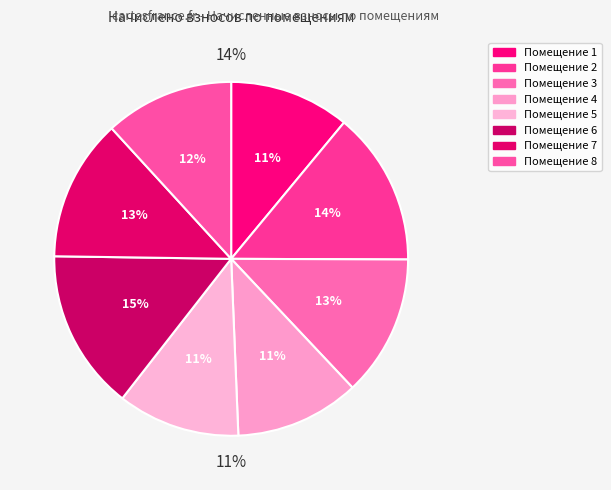

Count the number of slices in the pie.

8